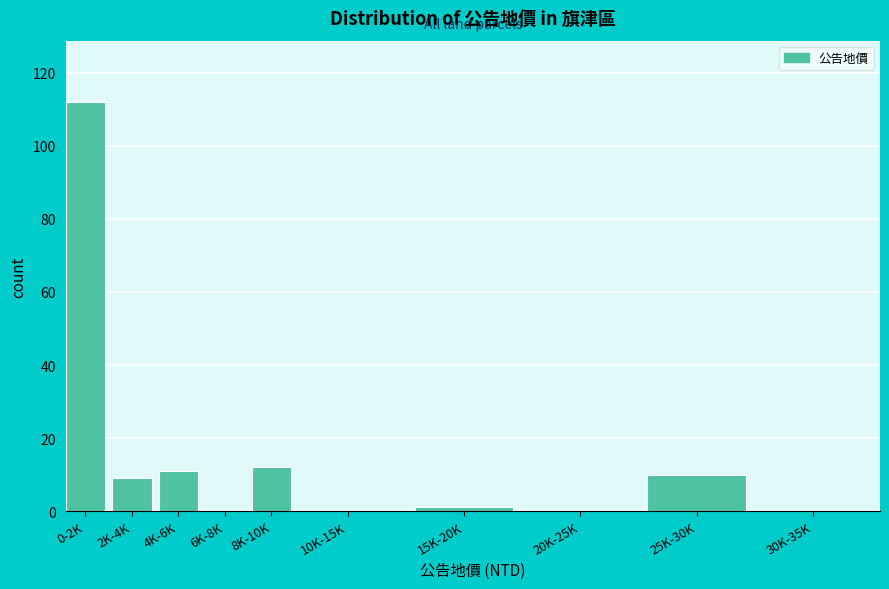

Reading left to right, what are all the values shown in this chart?

0-2K=112	2K-4K=9	4K-6K=11	6K-8K=0	8K-10K=12	10K-15K=0	15K-20K=1	20K-25K=0	25K-30K=10	30K-35K=0